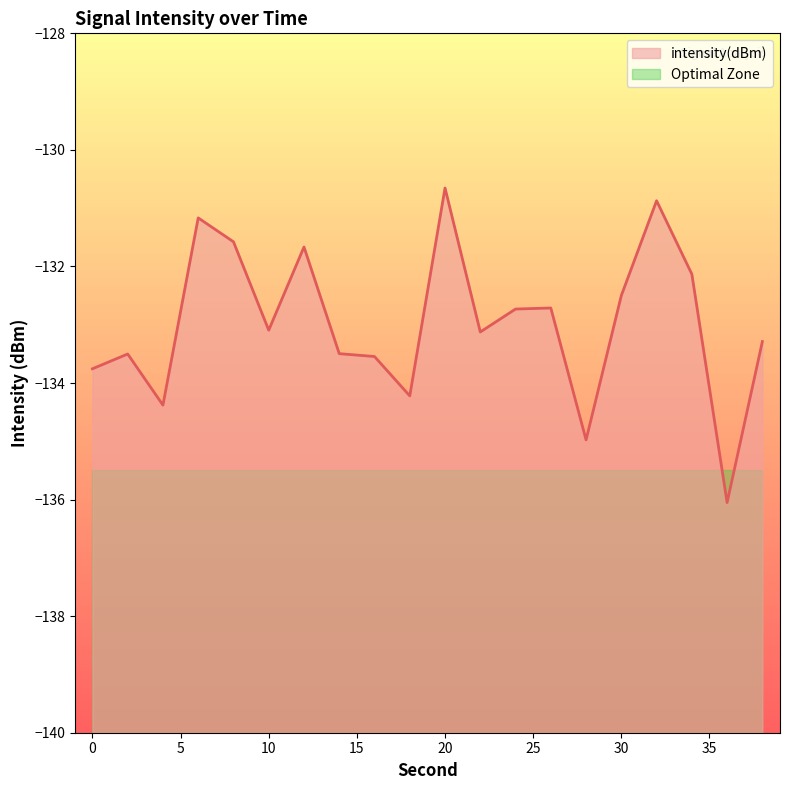

What is the value of the 6th point from the left?

-133.1